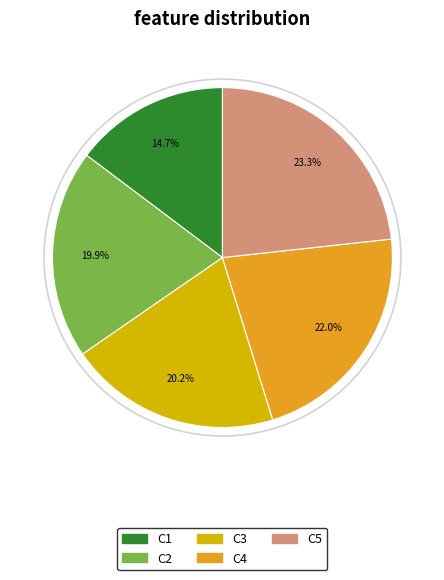

What portion of the pie excludes C5?

76.7%